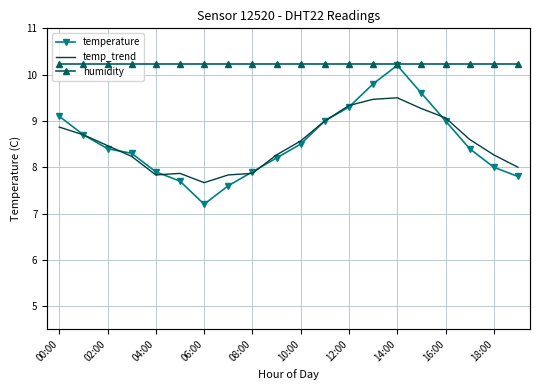

How many values in the temp_trend series exceed 8?

14